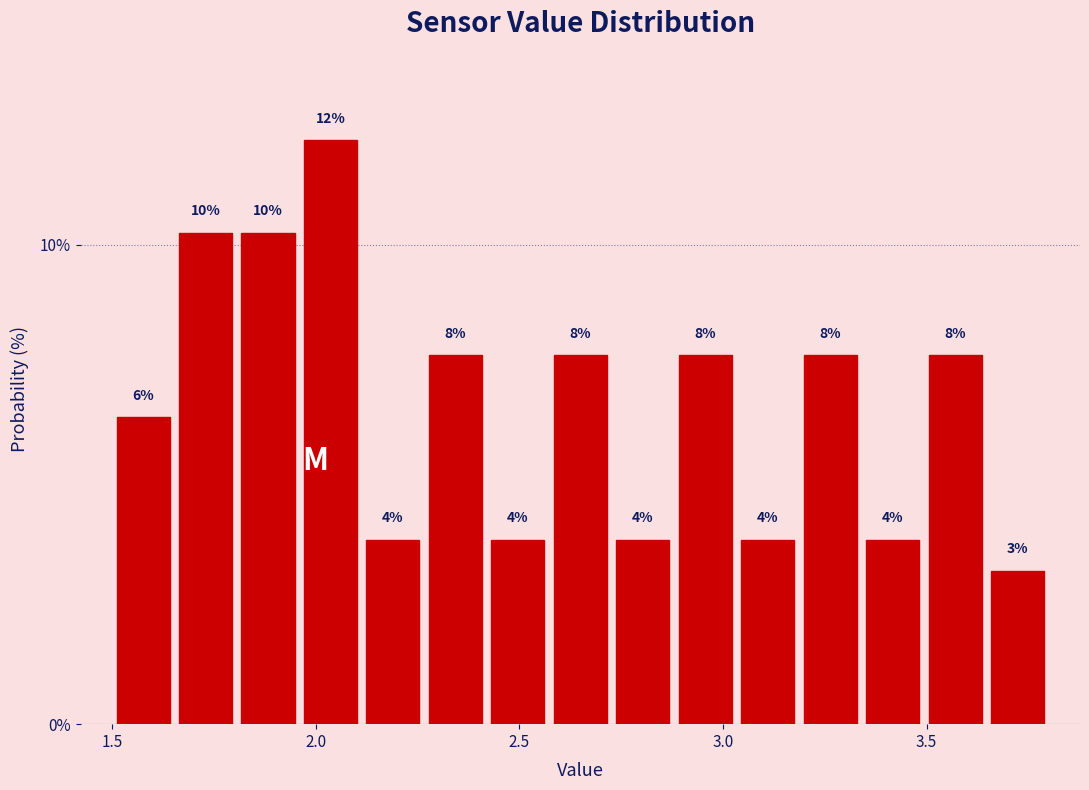

Read against the x-axis, roughly where is the centre of the tallest bar?

2.05